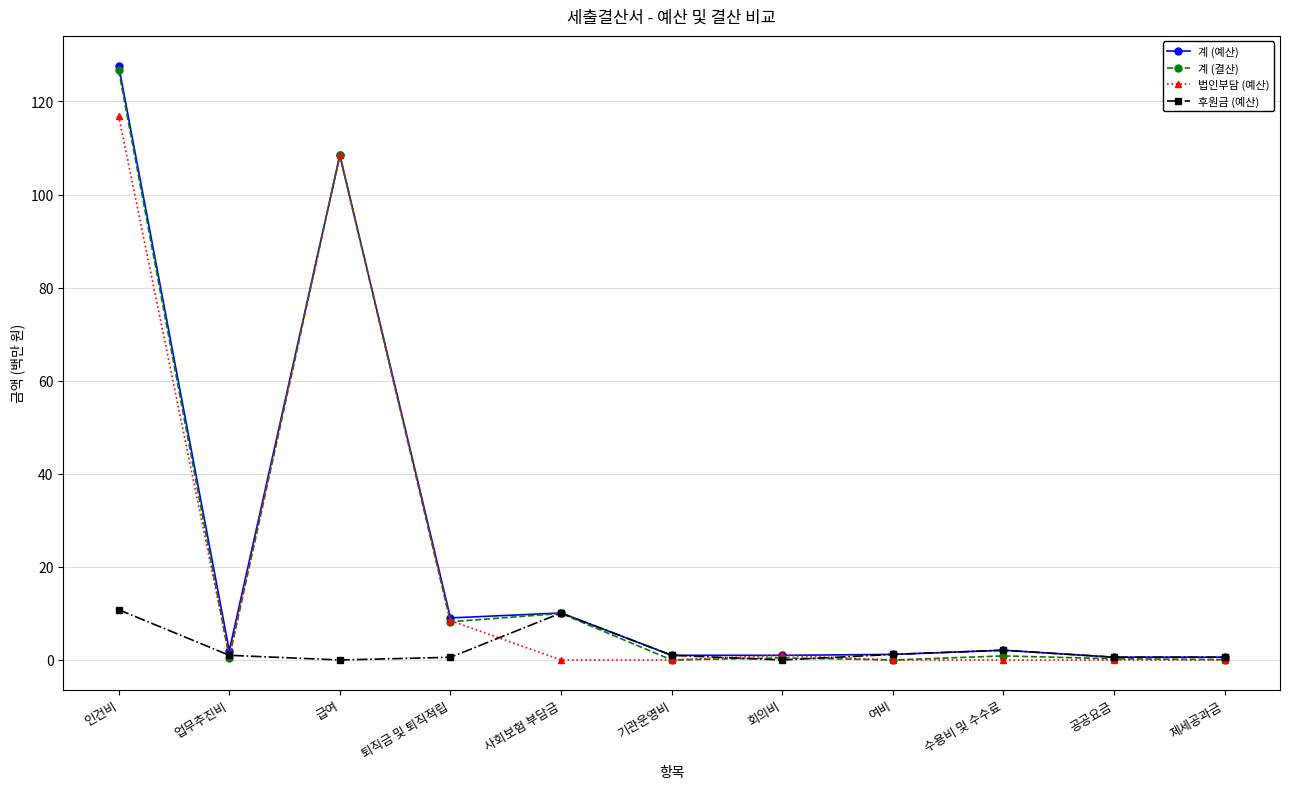

True or false: 후원금 (예산) has more than 1 interior local peaks.

True